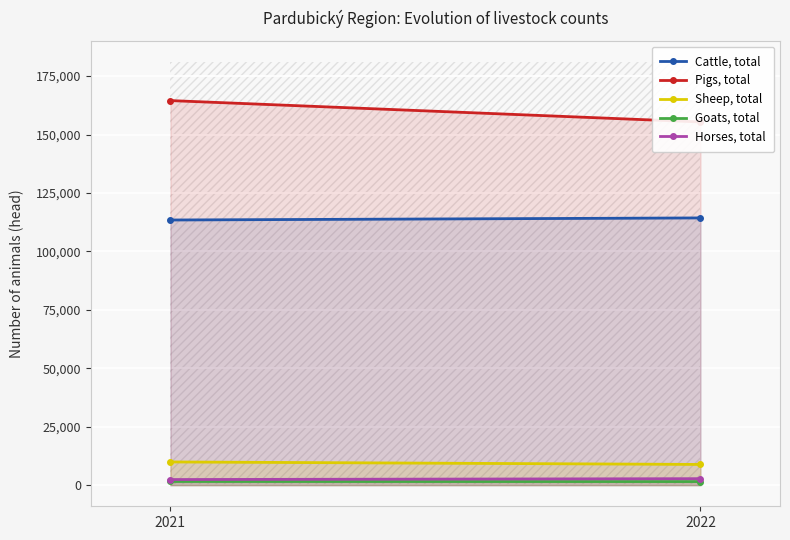

What is the value of the Horses, total point at the 2nd from the left?

2763